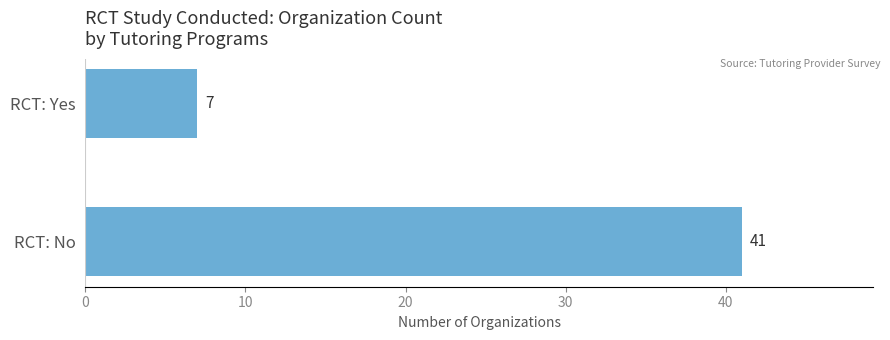

Approximately how many times larger is the value at RCT: No compared to RCT: Yes?

5.9